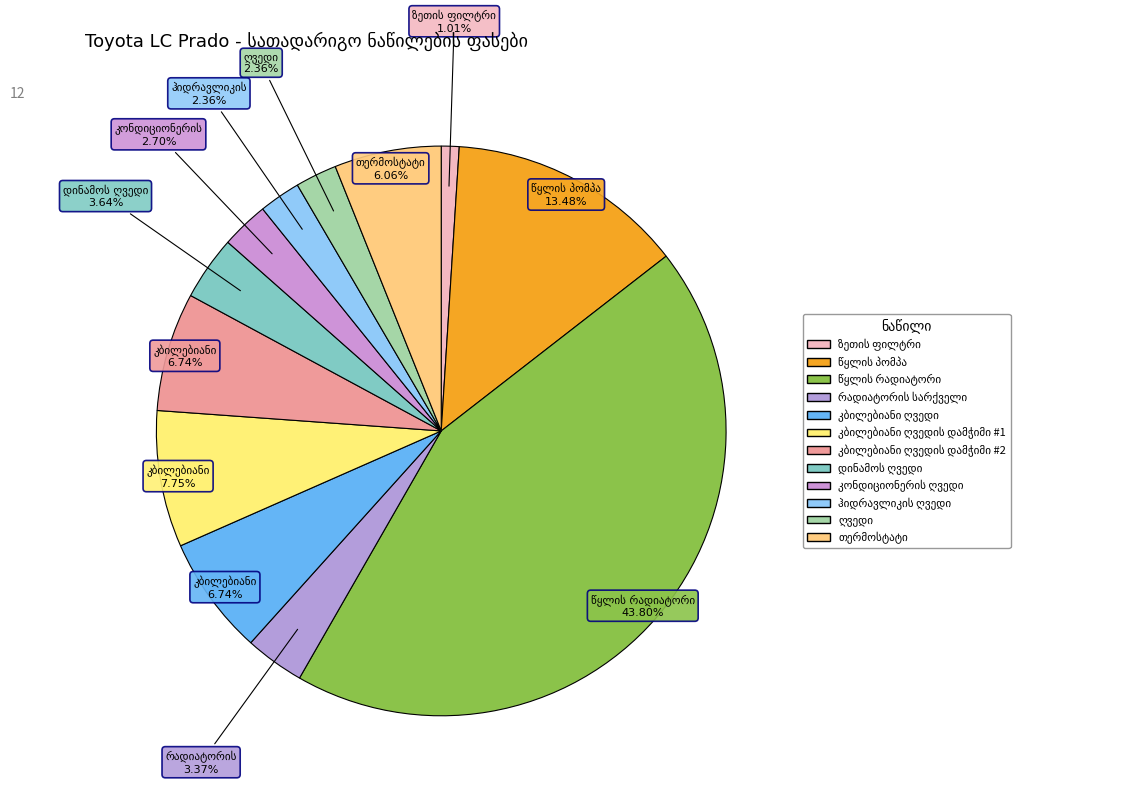

To the nearest percent, what portion does კონდიციონერის ღვედი represent?

3%